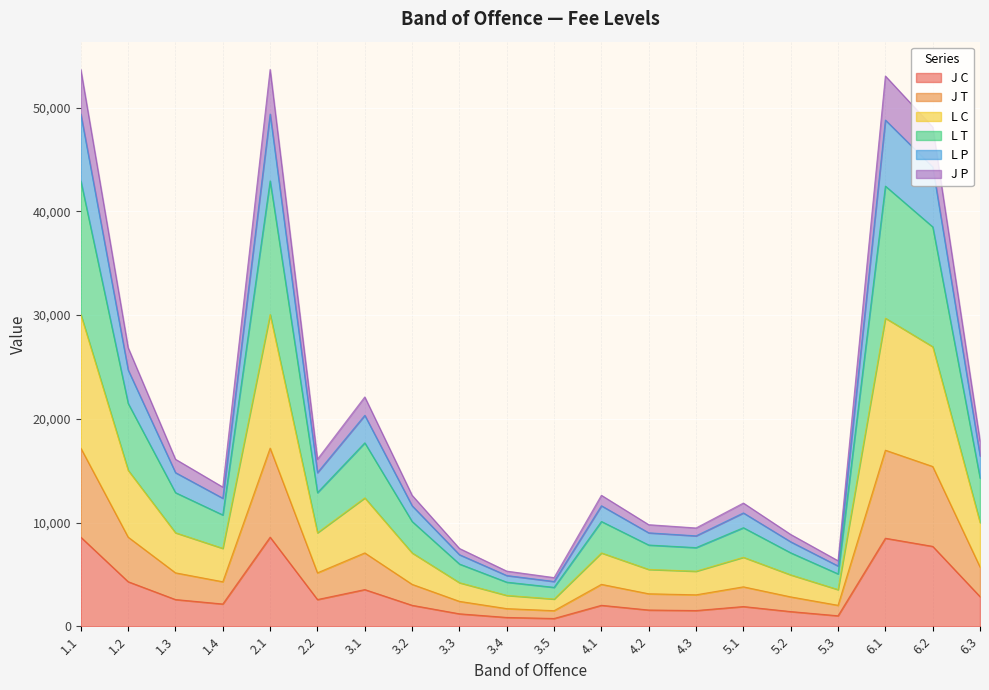

The J T series shows 6839 at 3.2. True or false?

False